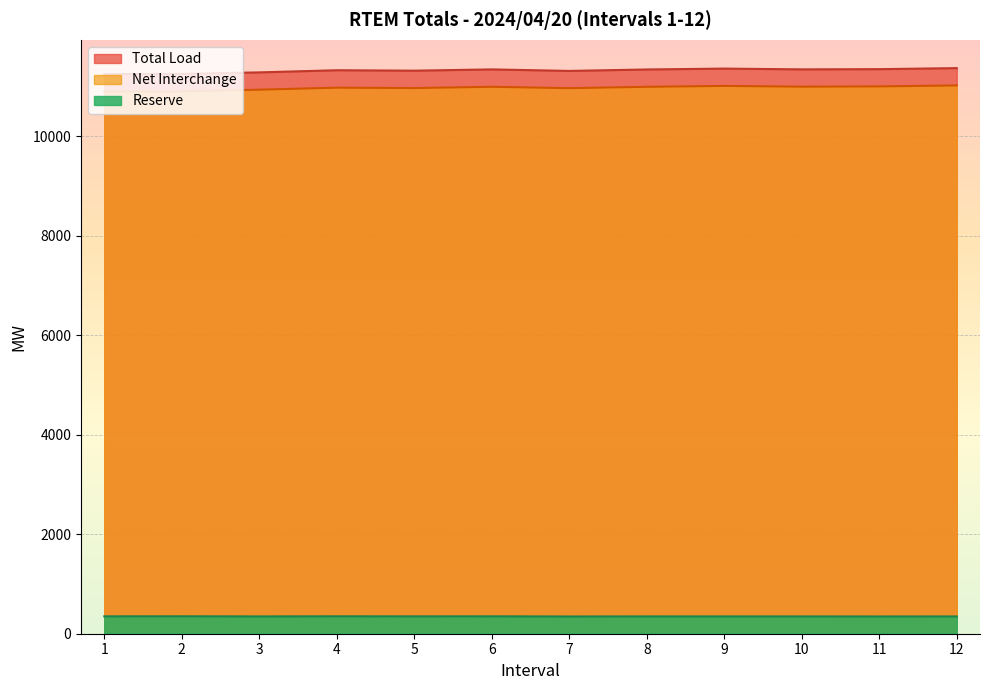

What is the total value across all series at 3?

22561.2